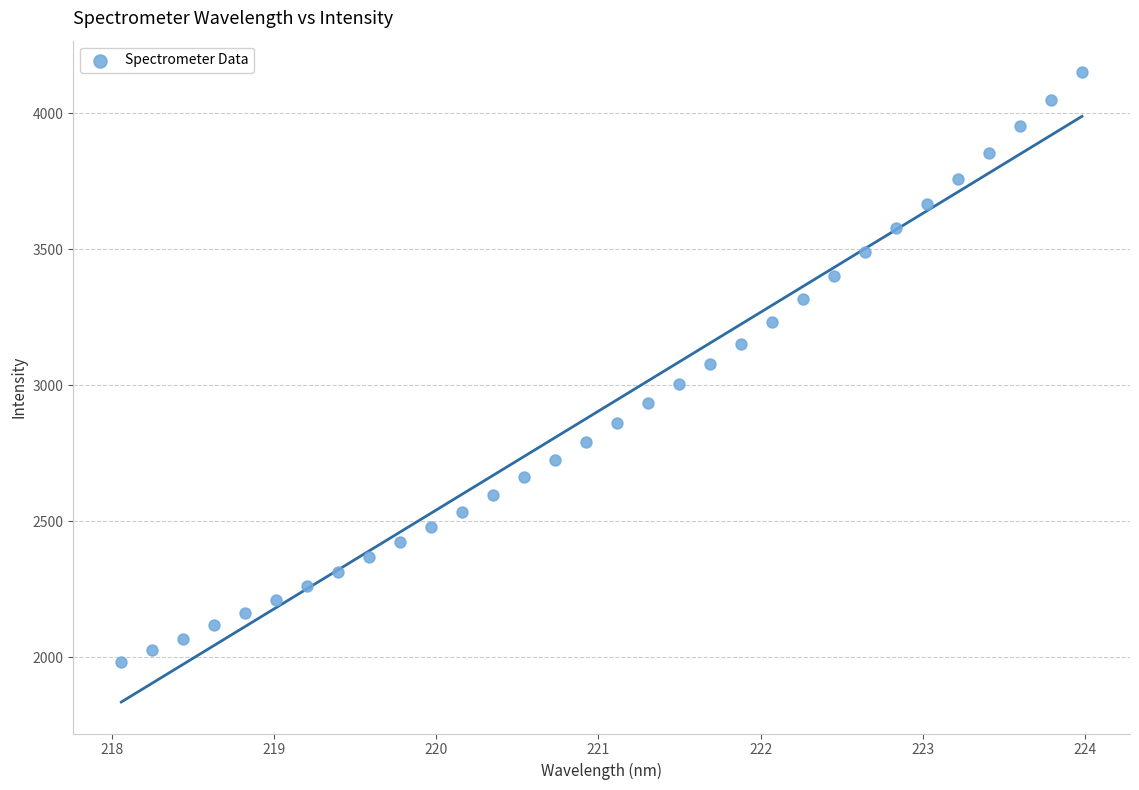

What is the range of X values (max minus min)?

5.9